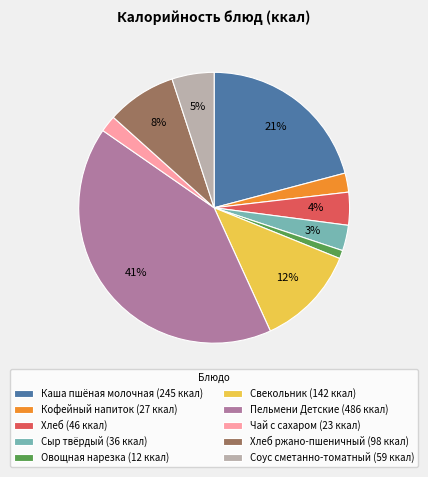

What is the ratio of the value at Хлеб (46 ккал) to the value at Соус сметанно-томатный (59 ккал)?

0.8